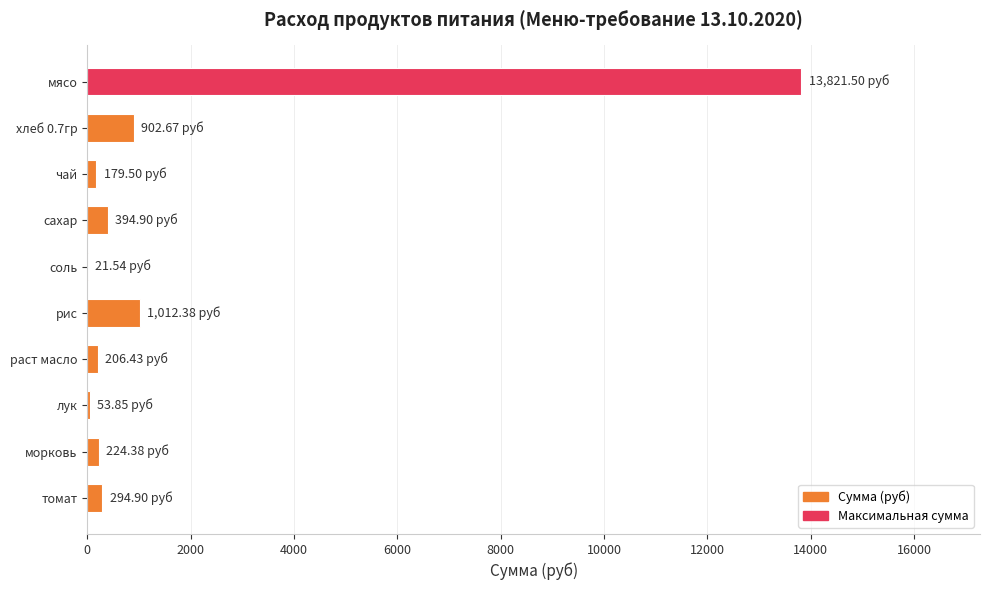

What is the sum of all values?

17112.0